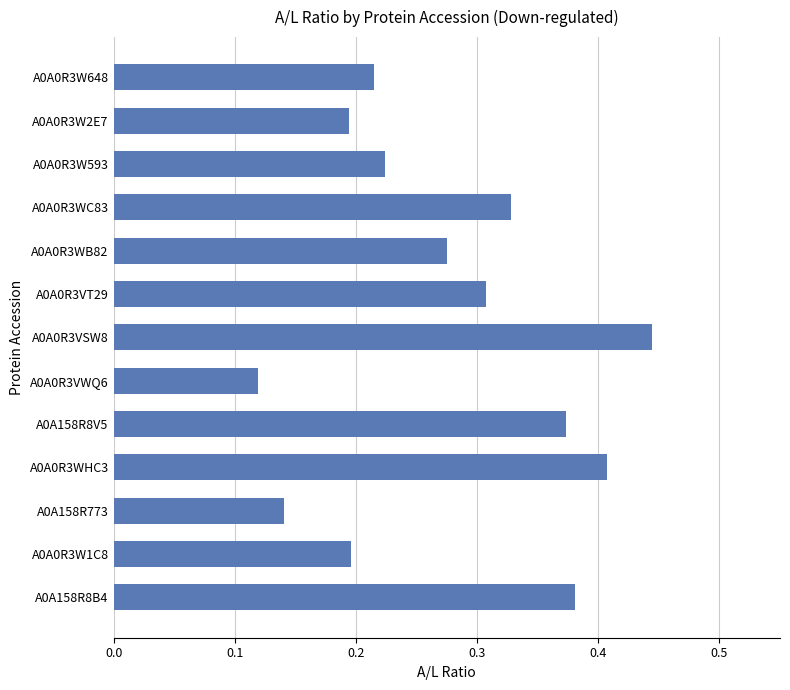

What is the sum of all values?

3.6